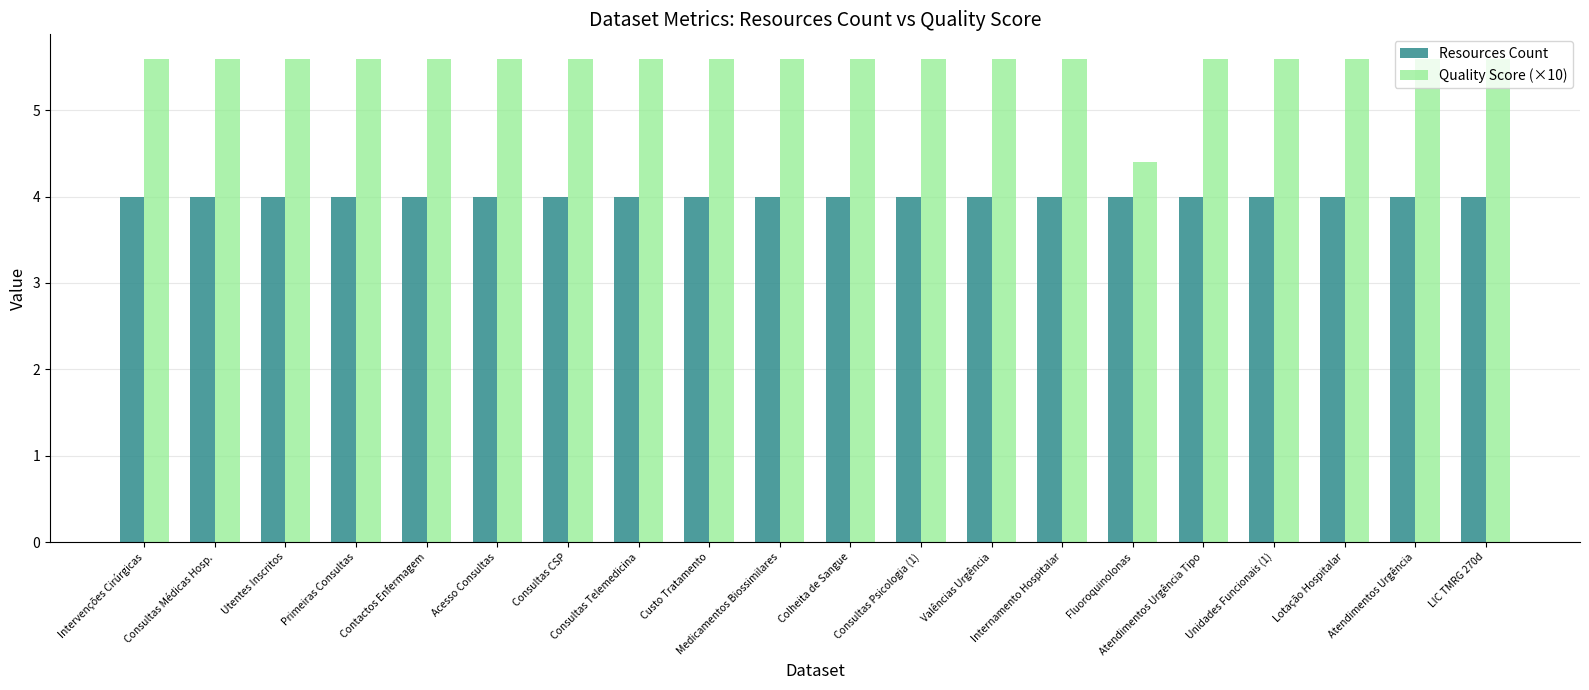

What is the spread (max minus min) of values at LIC TMRG 270d?

1.6